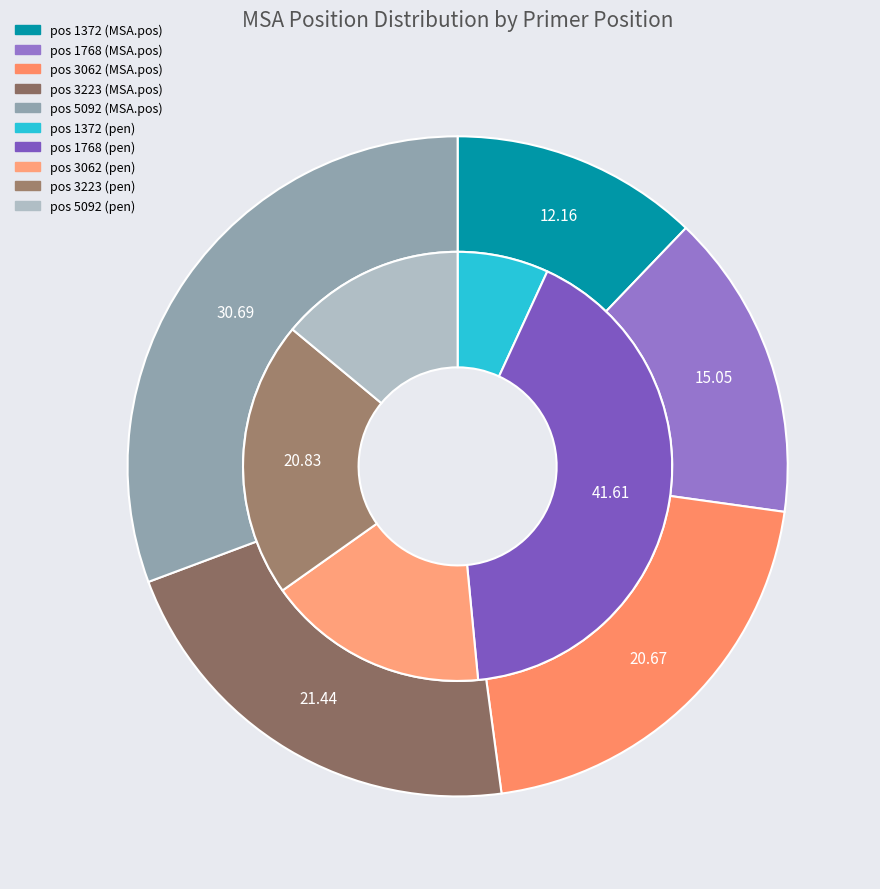

To the nearest percent, what is the combined percentage of 1768 and 3223?

36%